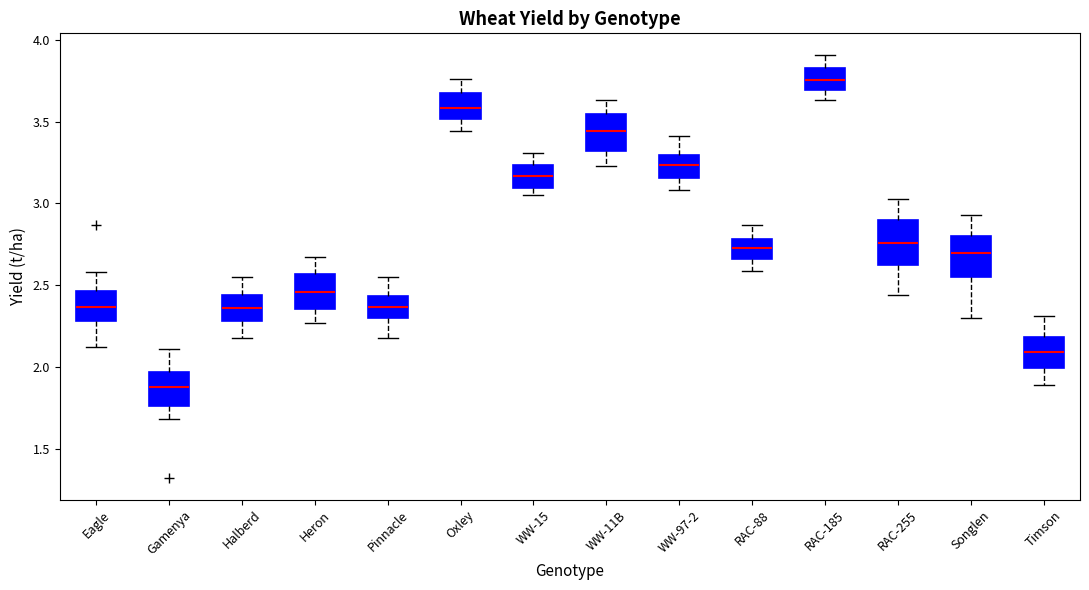

Which box has the highest median line?

RAC-185